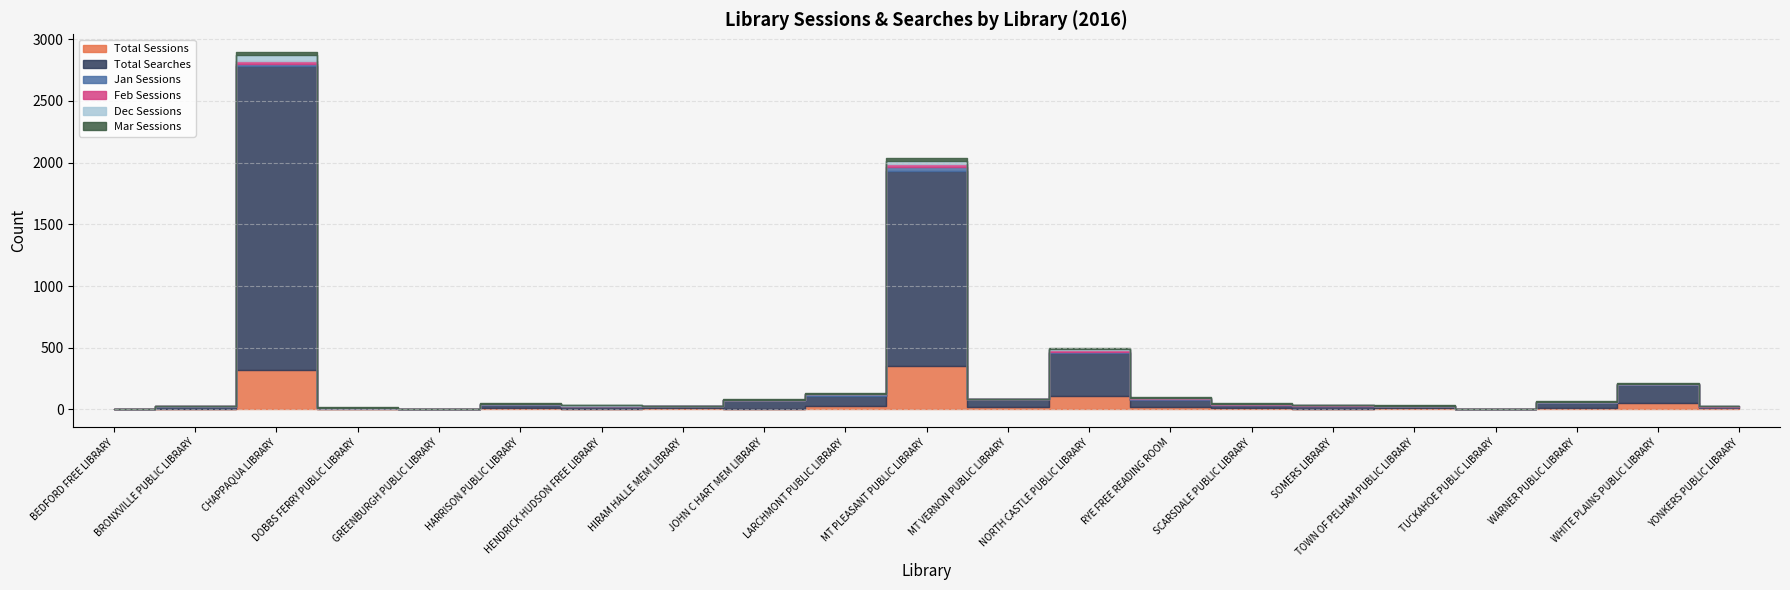

At which category does the chart reach its minimum across all series?

DOBBS FERRY PUBLIC LIBRARY